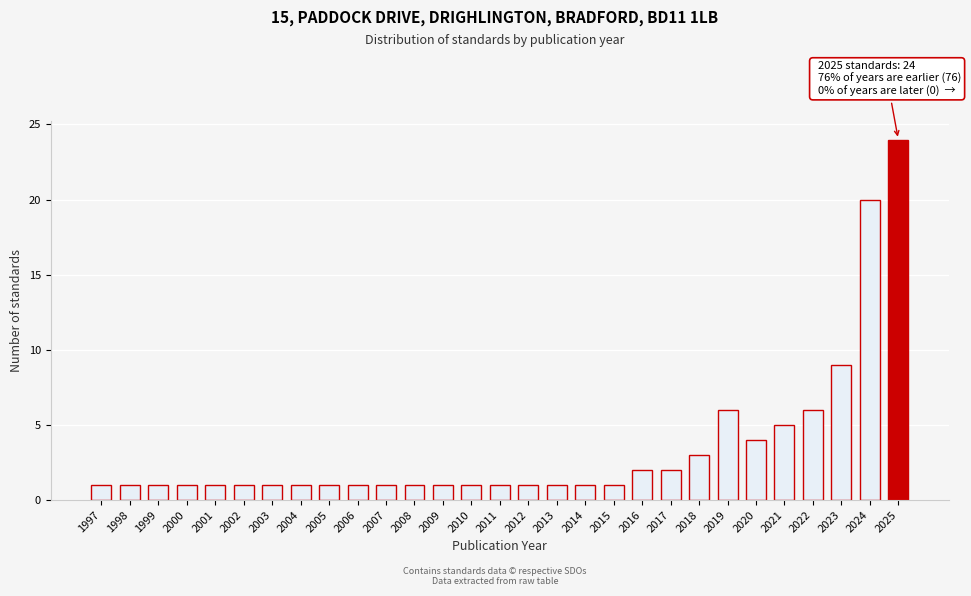

Reading left to right, transcribe all the data shown in this chart.

1997=1	1998=1	1999=1	2000=1	2001=1	2002=1	2003=1	2004=1	2005=1	2006=1	2007=1	2008=1	2009=1	2010=1	2011=1	2012=1	2013=1	2014=1	2015=1	2016=2	2017=2	2018=3	2019=6	2020=4	2021=5	2022=6	2023=9	2024=20	2025=24